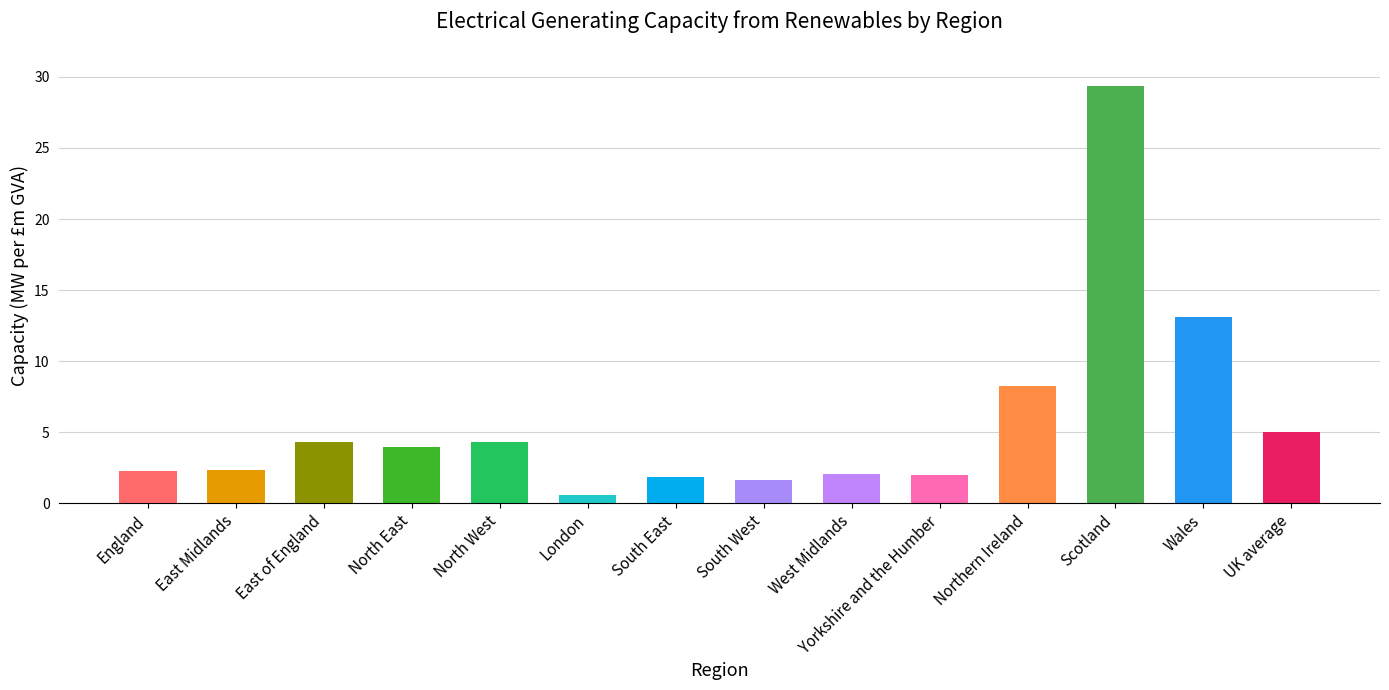

Count the number of data series in this chart.

1